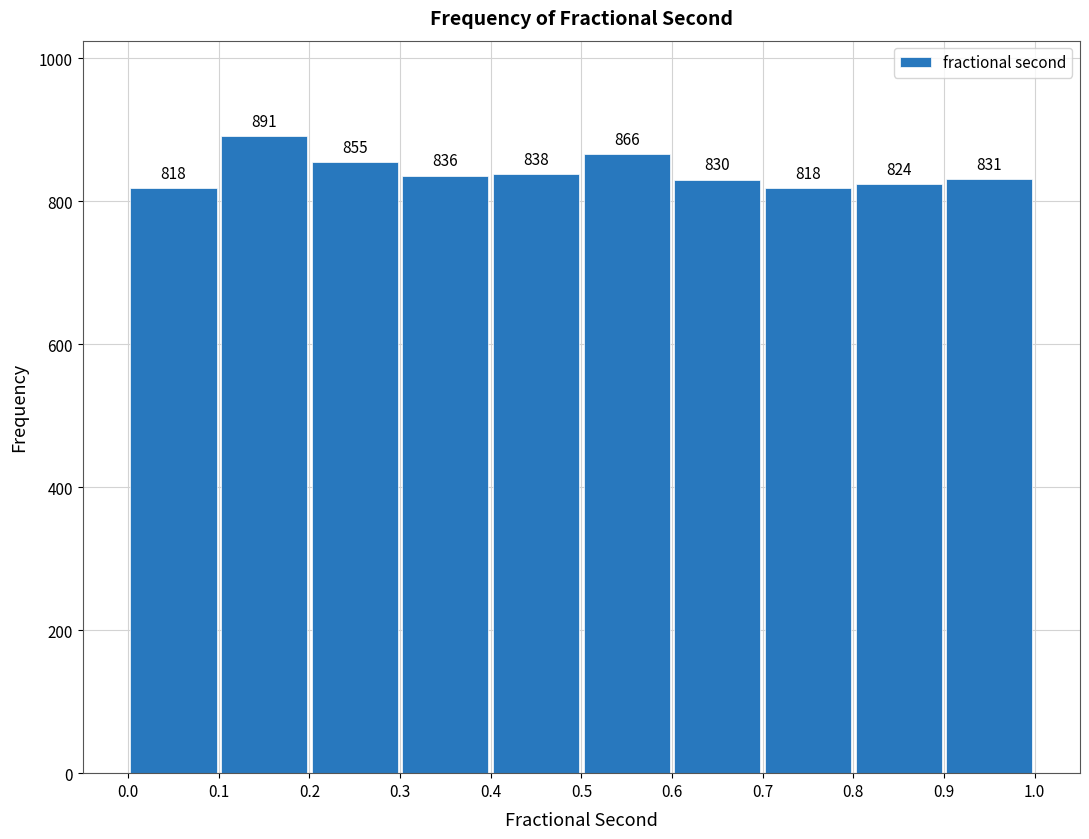

Reading left to right, transcribe this chart: for each bar, give the range it covers on the x-axis and its height.

0.0 to 0.1: 818
0.1 to 0.2: 891
0.2 to 0.3: 855
0.3 to 0.4: 836
0.4 to 0.5: 838
0.5 to 0.6: 866
0.6 to 0.7: 830
0.7 to 0.8: 818
0.8 to 0.9: 824
0.9 to 1.0: 831